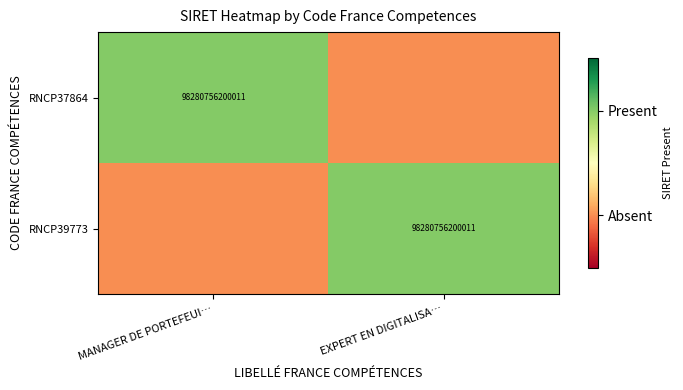

Between MANAGER DE PORTEFEUI… and EXPERT EN DIGITALISA…, which is larger?

MANAGER DE PORTEFEUI…